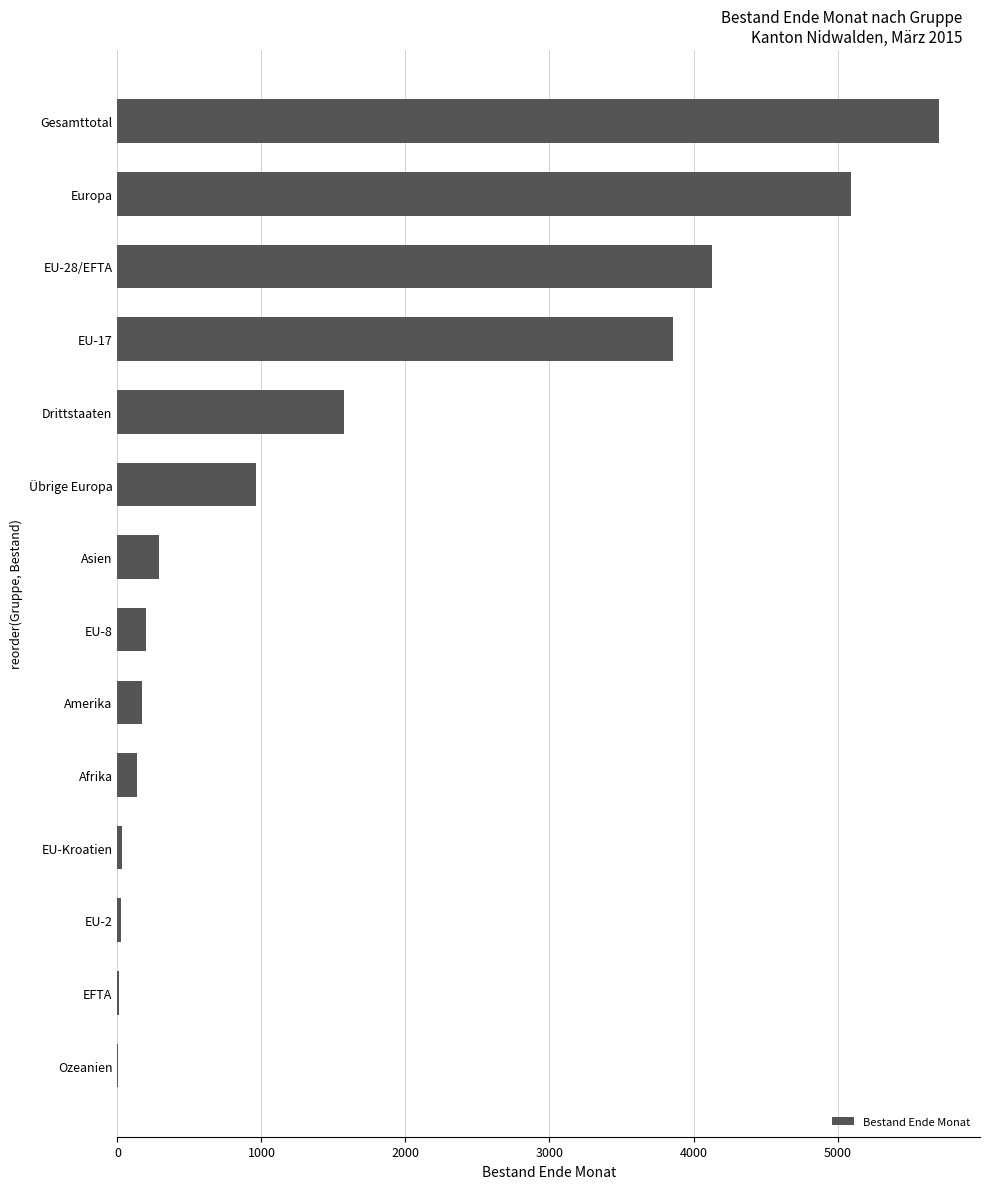

Is it true that the value at EU-8 is 196?

True